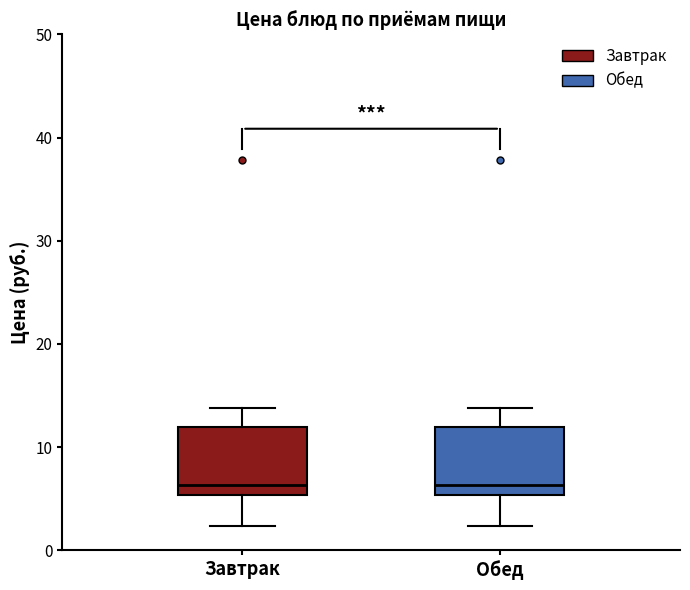

Where does the median line of the box for Завтрак sit on the y-axis? The values are not printed on the chart, so give them approximately, as read against the axis.

6